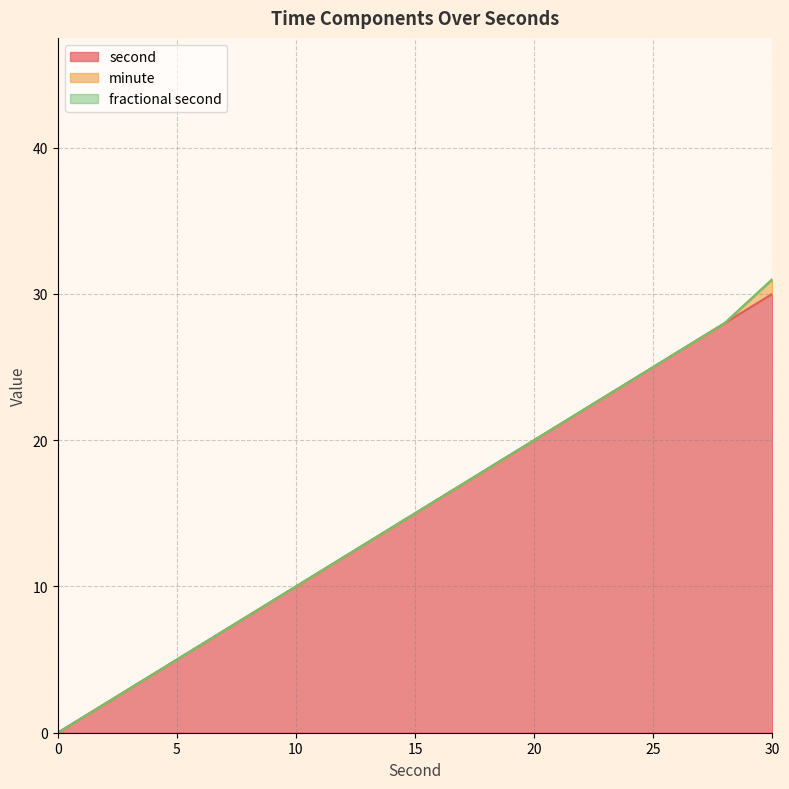

How many distinct data groups are displayed?

3